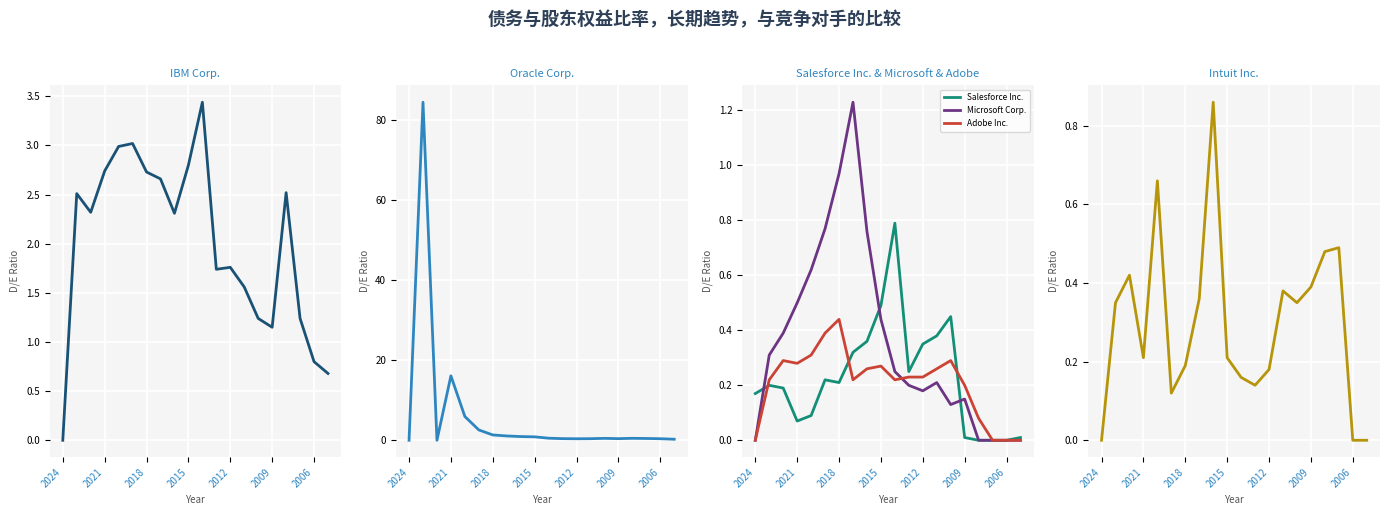

At which label does Adobe Inc. reach its peak?

2018